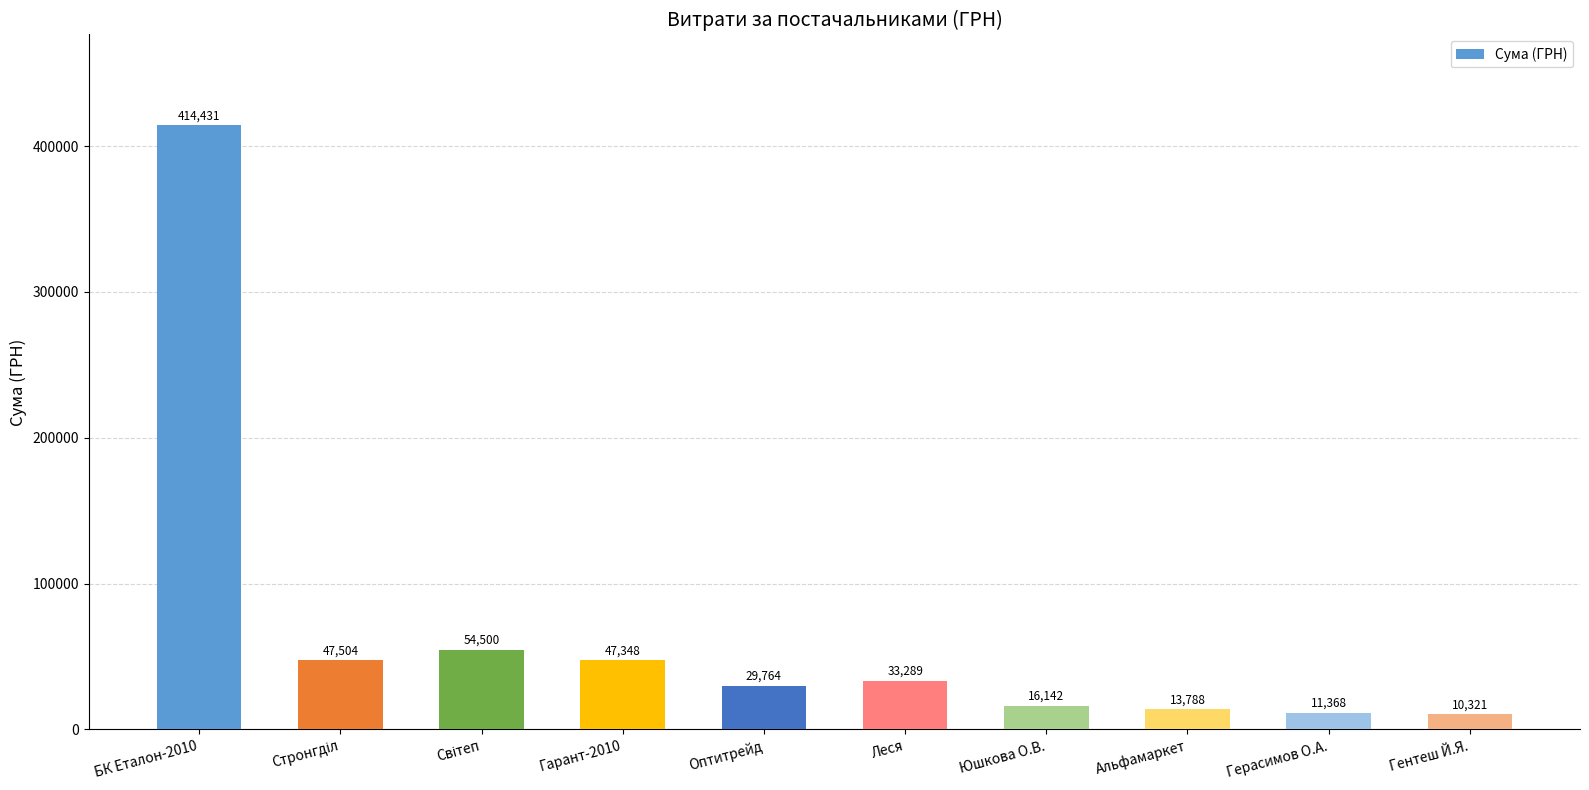

What is the maximum value shown in the chart?

414430.6